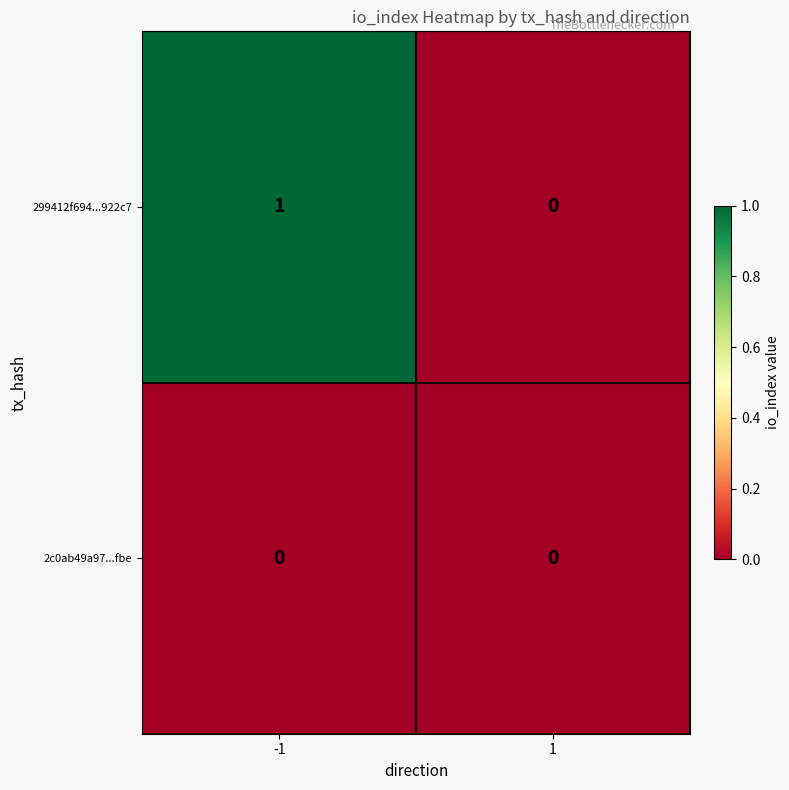

List the series in order of their overall mean, lowest first.

2c0ab49a97...fbe, 299412f694...922c7